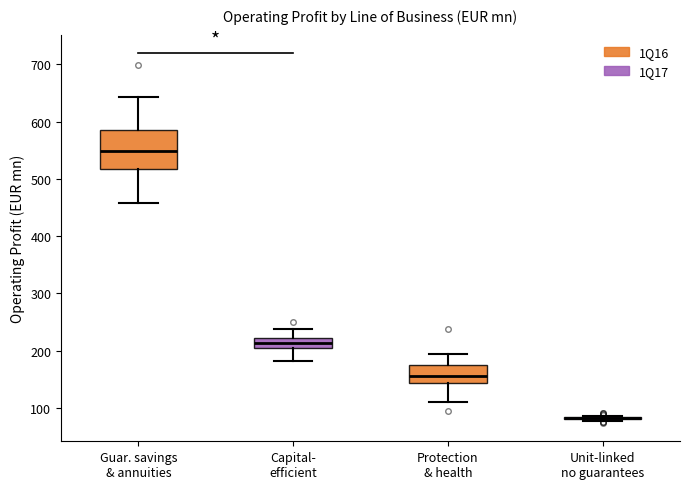

Reading left to right, transcribe this box plot: for each box, give where its median line is, the range the box spans, and where its two whiskers end, as read against the y-axis. The values are not printed on the chart, so give them approximately, as read against the axis.

Guar. savings & annuities: median 550, box 520 to 580, whiskers 460 to 640
Capital- efficient: median 210 (inside the box), box 210 to 220, whiskers 180 to 240
Protection & health: median 160, box 140 to 170, whiskers 110 to 190
Unit-linked no guarantees: box collapsed to a line at 80, whiskers 80 to 90